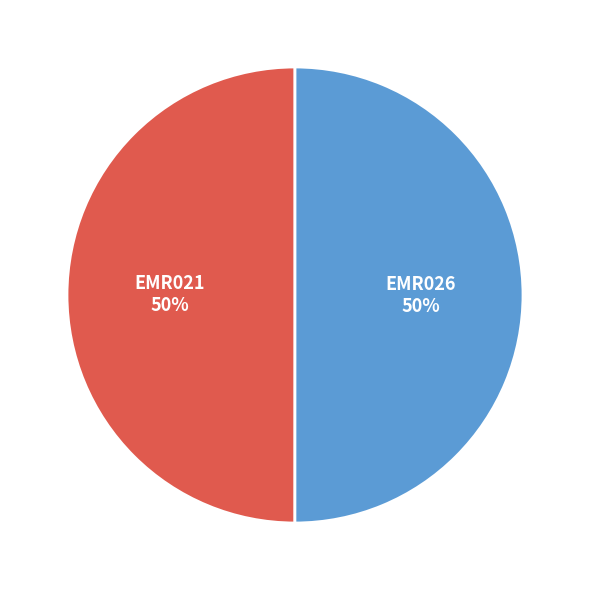

Approximately how many times larger is the value at EMR026 50% compared to EMR021 50%?

1.0